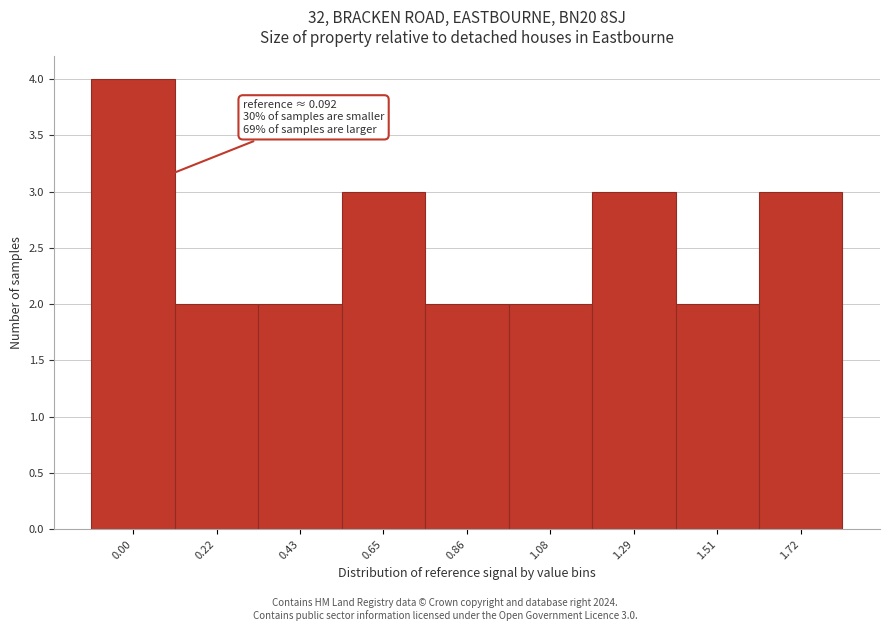

Reading right to left, list all the values displayed in this chart.

3	2	3	2	2	3	2	2	4